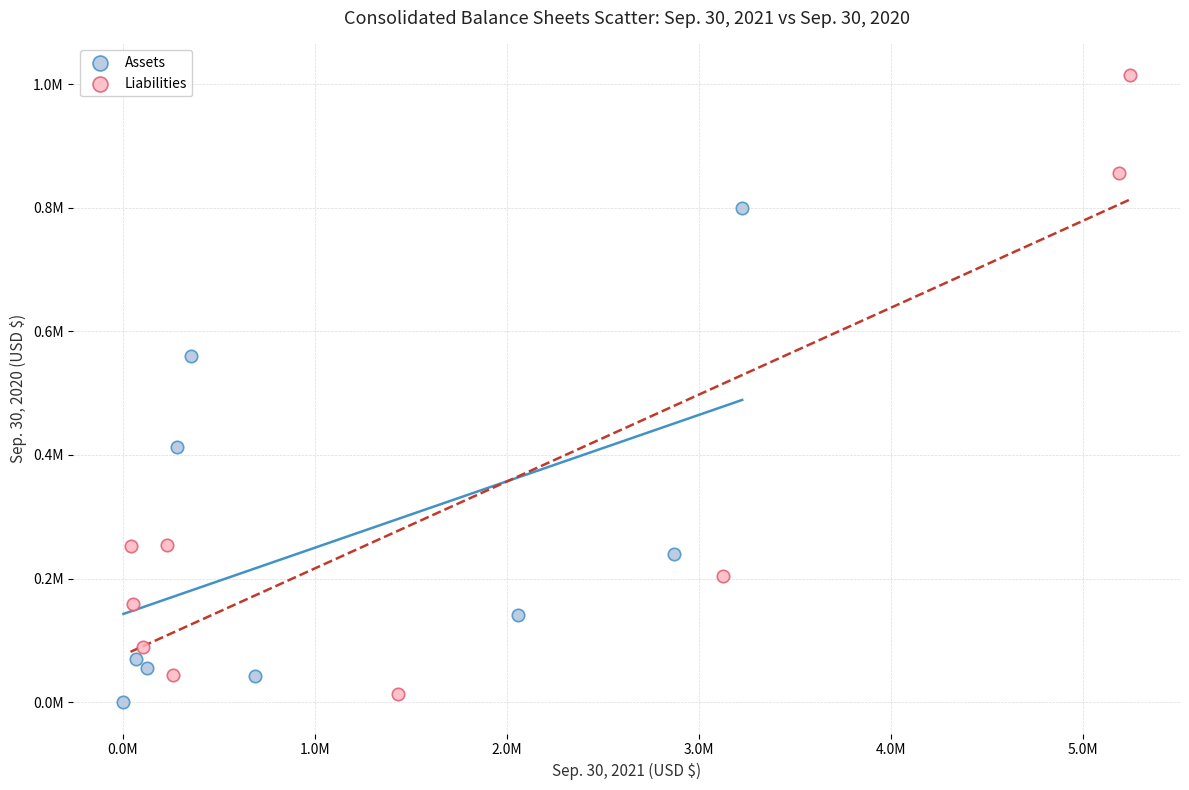

What are all the series names shown in the legend?

Assets, Liabilities